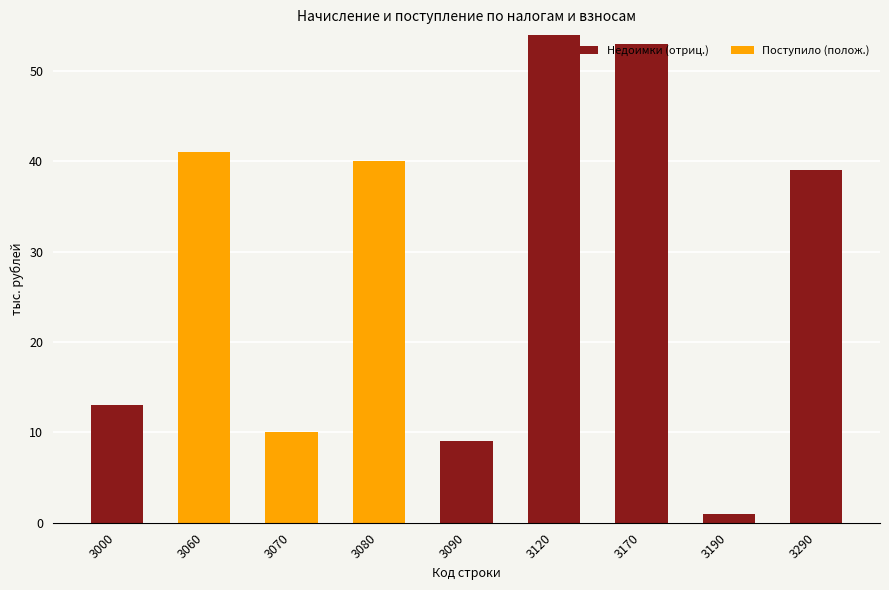

Count the number of categories in the chart.

9